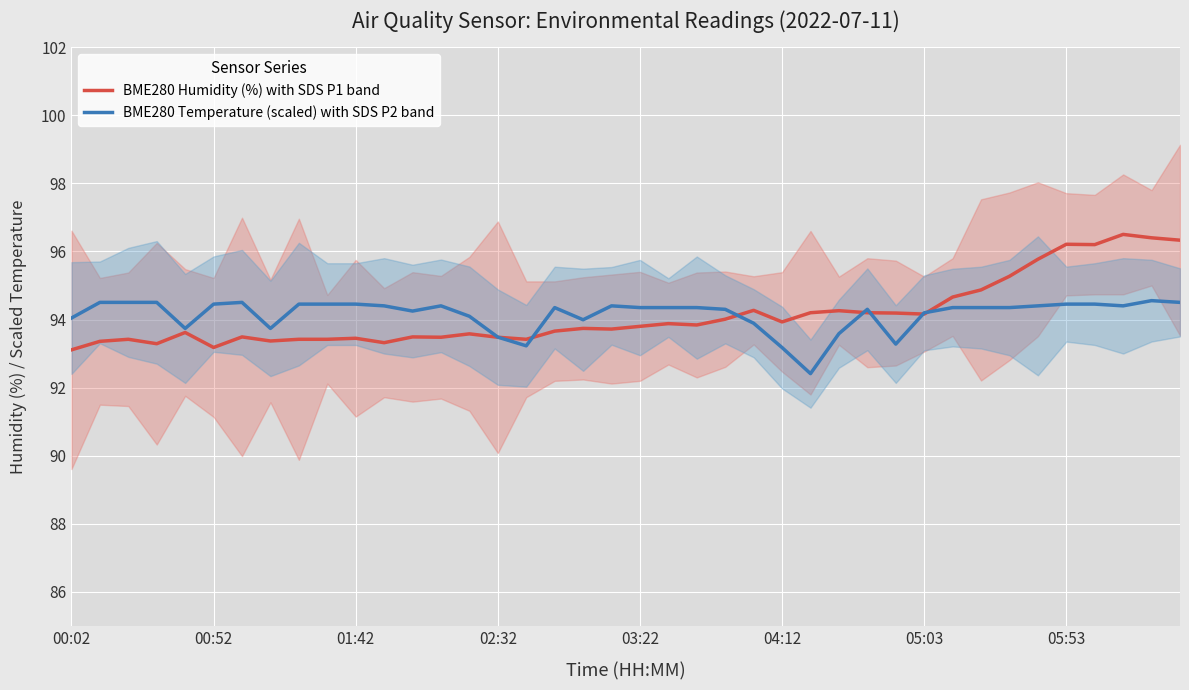

Rank the series by their maximum value, from highest to lowest.

BME280 Humidity (%) with SDS P1 band, BME280 Temperature (scaled) with SDS P2 band